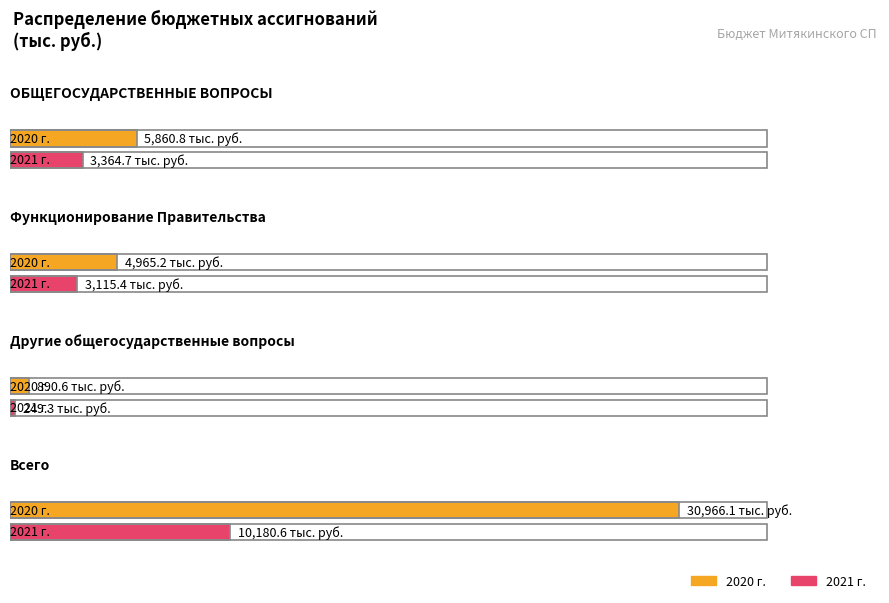

At how many categories does at least one series exceed 3029?

3